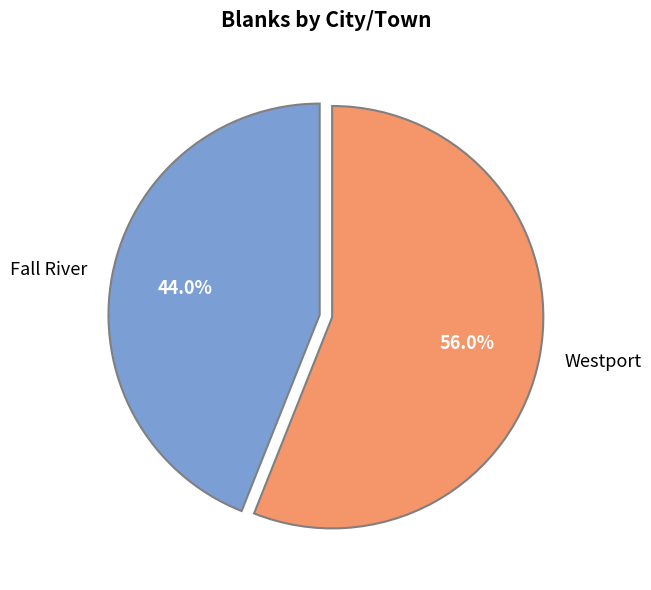

What is the ratio of the value at Westport to the value at Fall River?

1.3